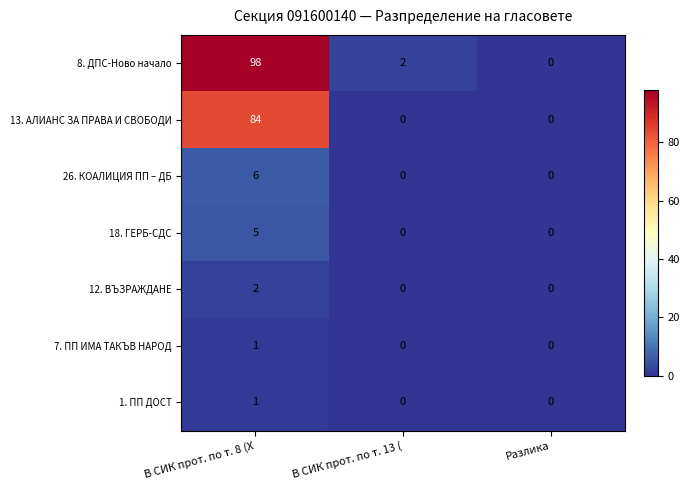

What is the maximum value shown in the chart?

98